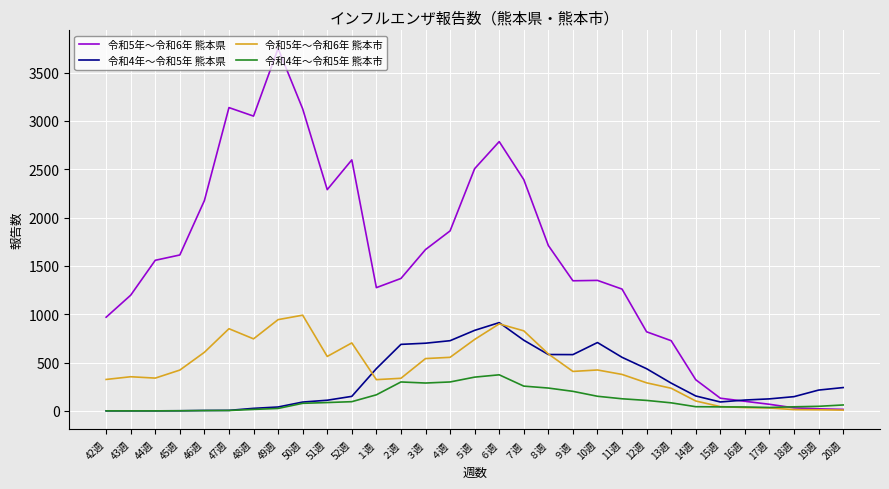

Rank the series at 11週 from lowest to highest value.

令和4年～令和5年 熊本市, 令和5年～令和6年 熊本市, 令和4年～令和5年 熊本県, 令和5年～令和6年 熊本県